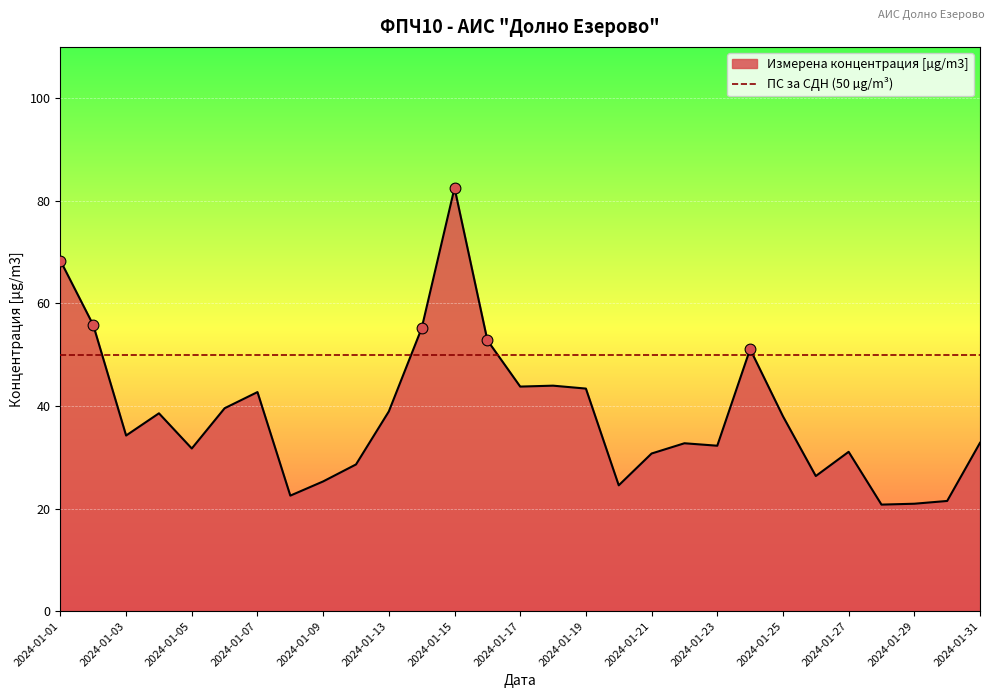

What is the change in value from 2024-01-02 to 2024-01-16?

-3.0